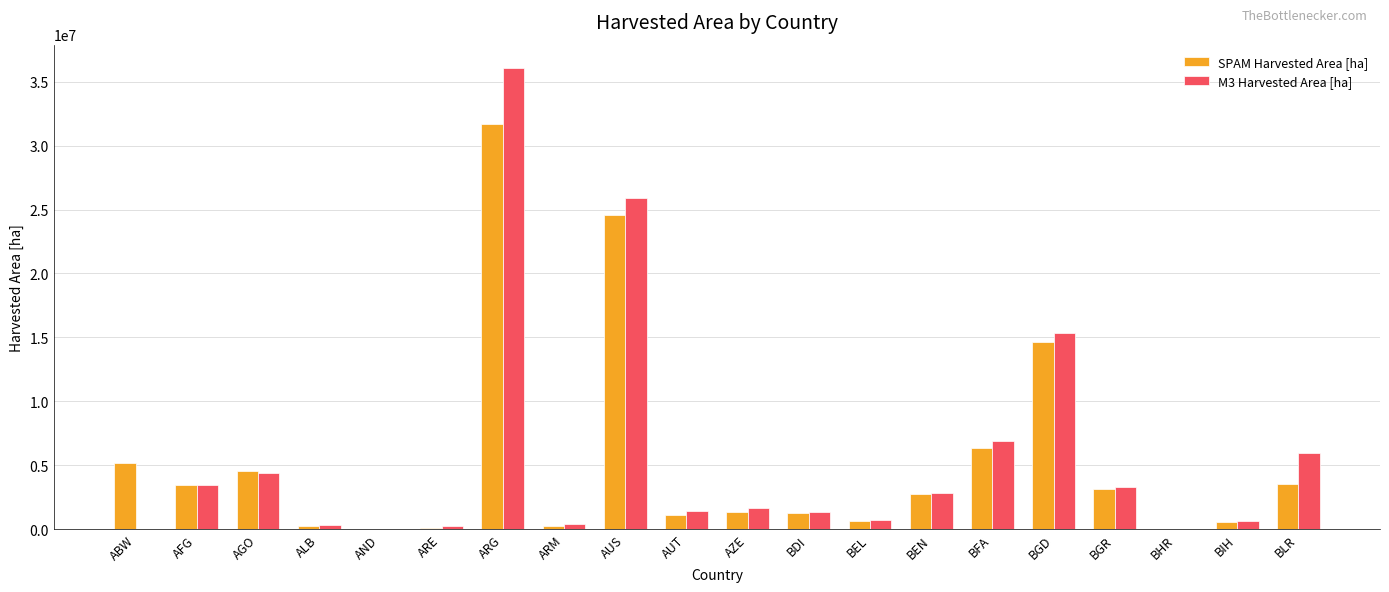

Are the bars horizontal?

No